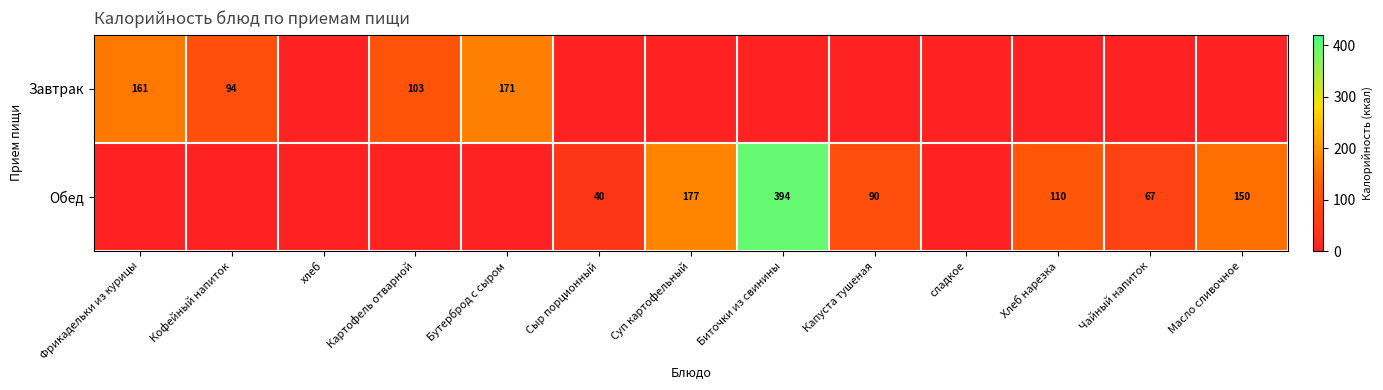

What is the sum of the Обед values at Масло сливочное and Капуста тушеная?

240